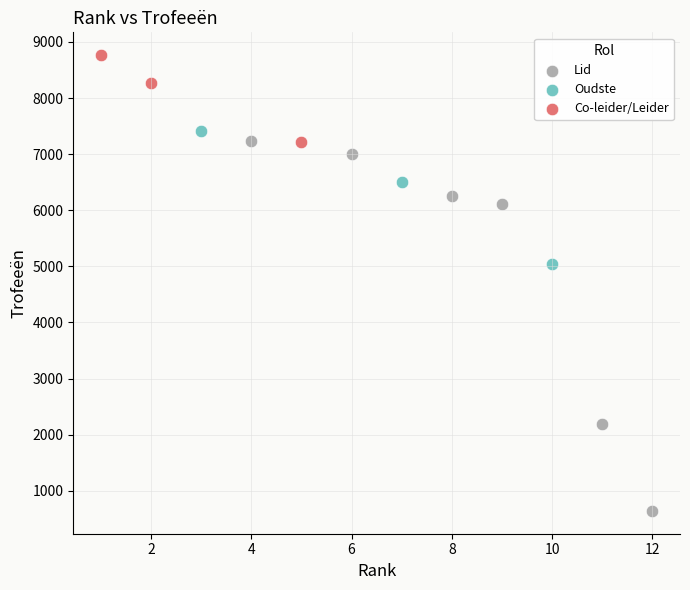

Which series contains the highest Y value?

Co-leider/Leider